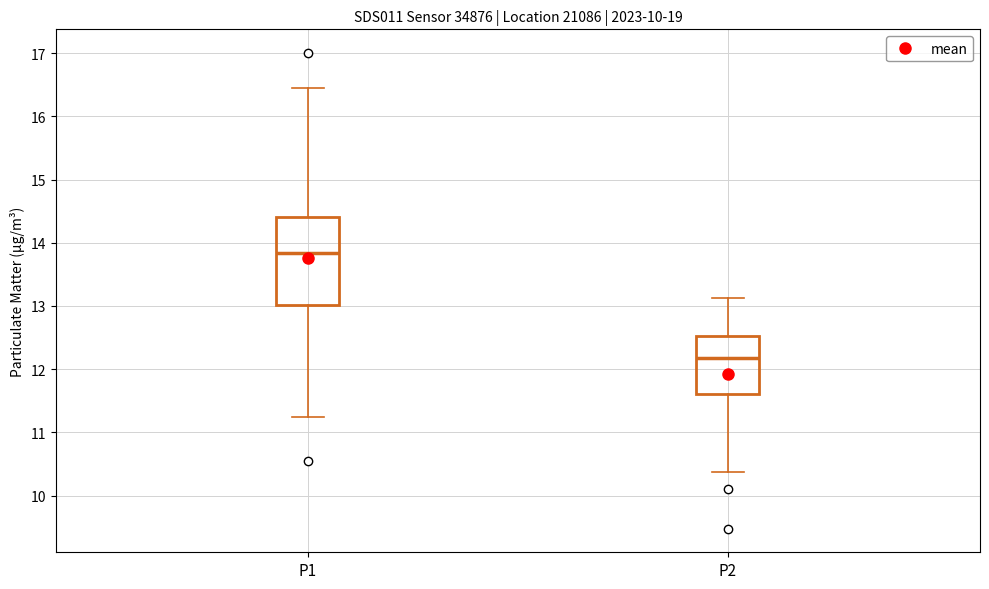

Which box's median line is the lowest?

P2